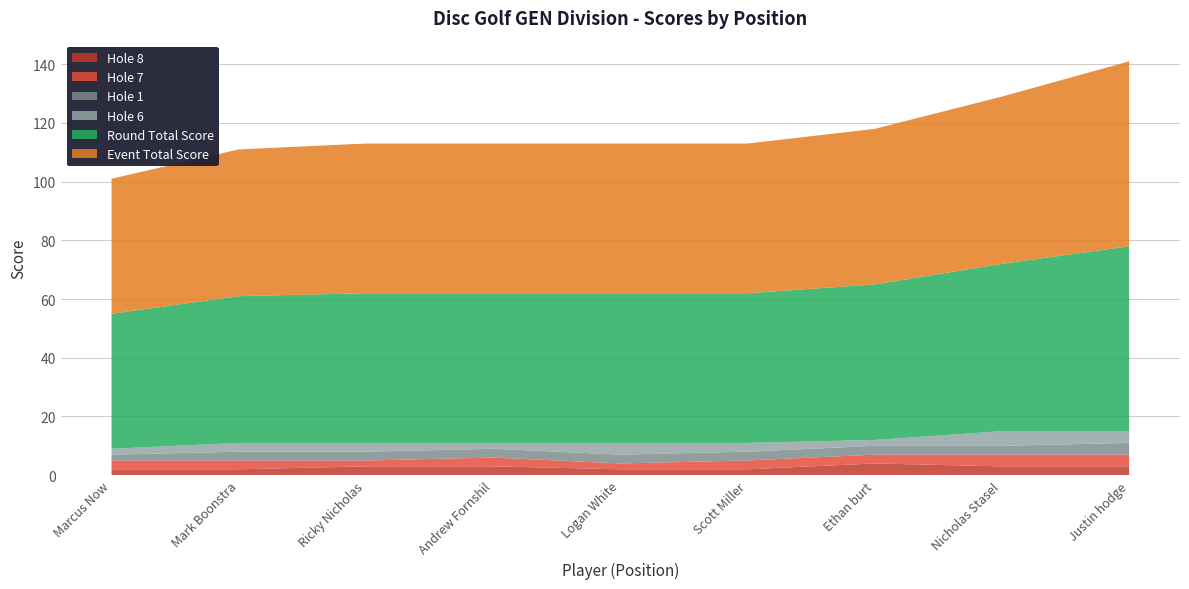

Reading left to right, transcribe all the data shown in this chart.

event_total_score: 46	50	51	51	51	51	53	57	63
round_total_score: 46	50	51	51	51	51	53	57	63
hole_6: 2	3	3	2	4	3	2	5	4
hole_1: 2	3	3	3	3	3	3	3	4
hole_7: 3	3	2	3	2	3	3	4	4
hole_8: 2	2	3	3	2	2	4	3	3